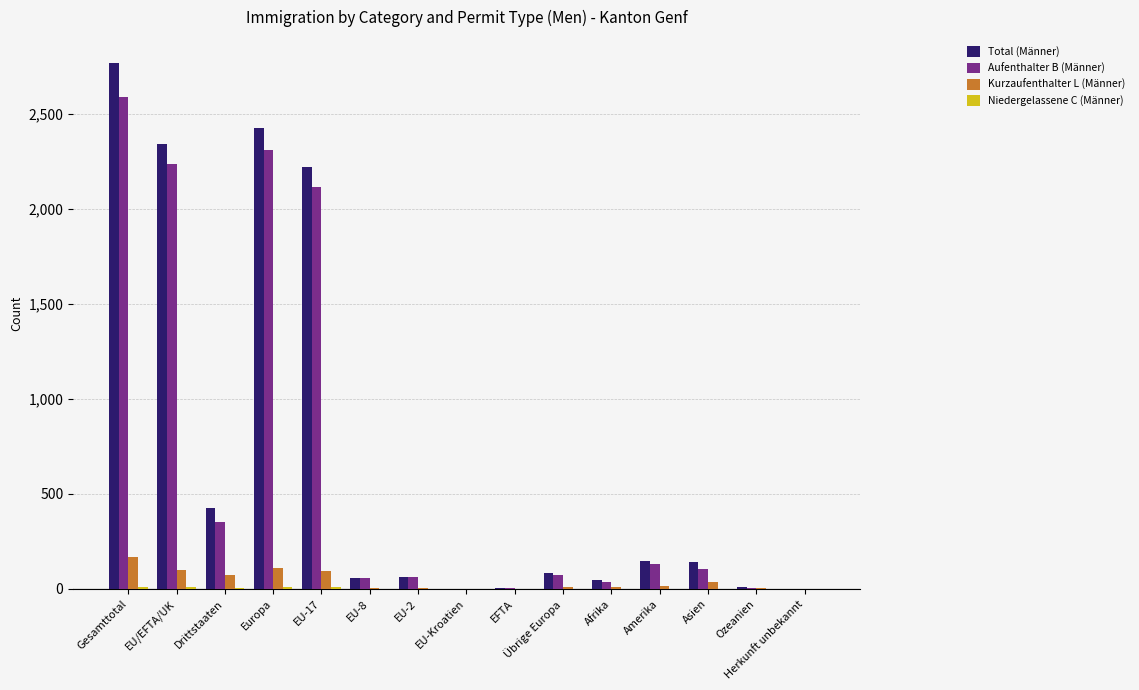

Between EU/EFTA/UK and EU-2, which series saw the biggest shift?

Total (Männer)